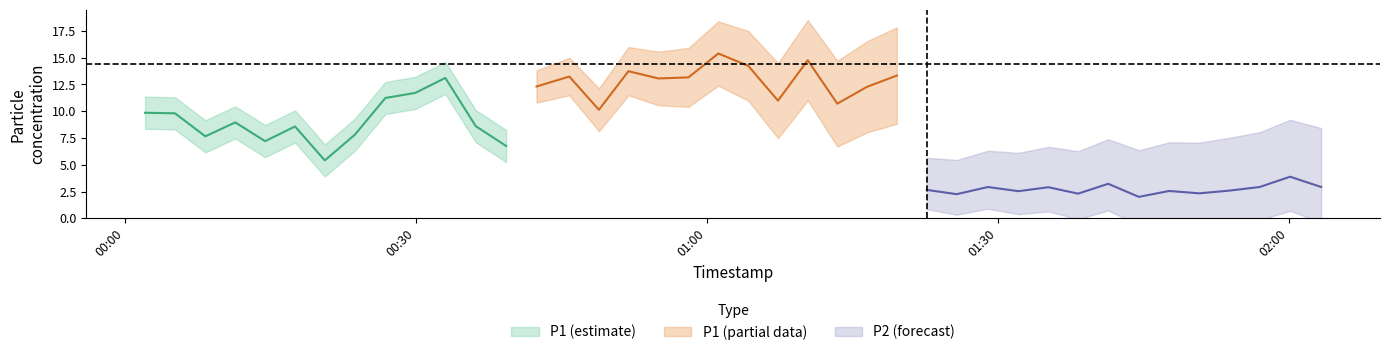

True or false: P2_center has a value of 3.9 at 27.

False